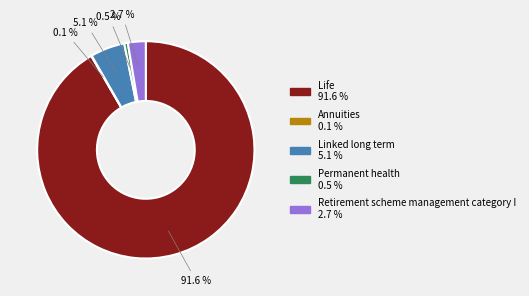

Does Life account for over 50% of the chart?

Yes